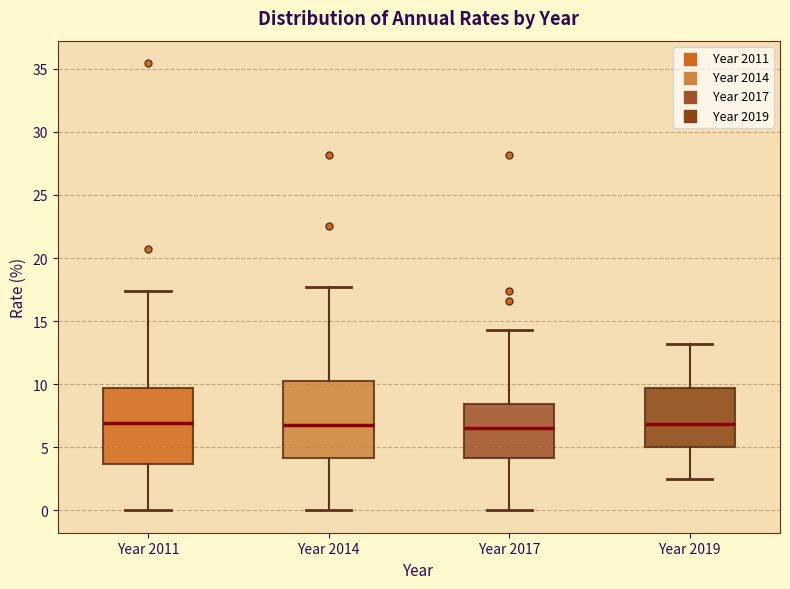

Where is the upper edge of the box for Year 2011 on the y-axis? The values are not printed on the chart, so give them approximately, as read against the axis.

9.5